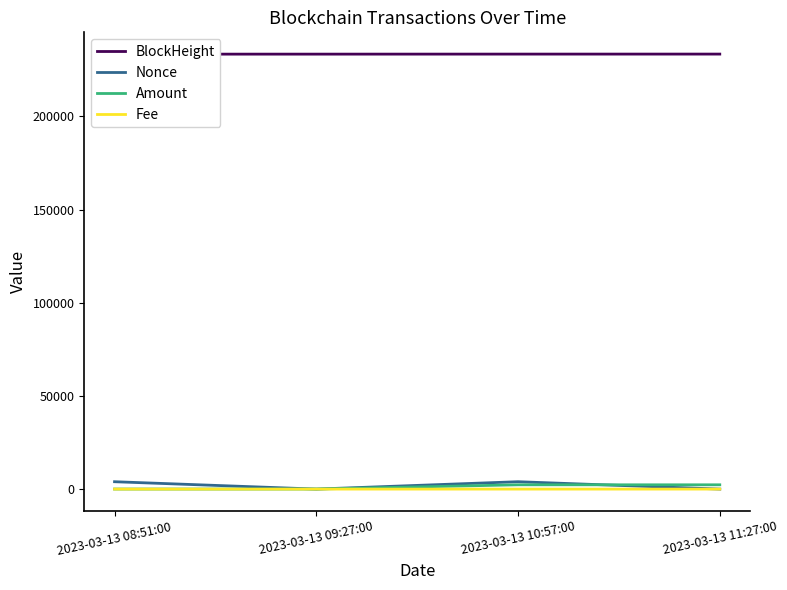

Which series has the largest total across all categories?

BlockHeight